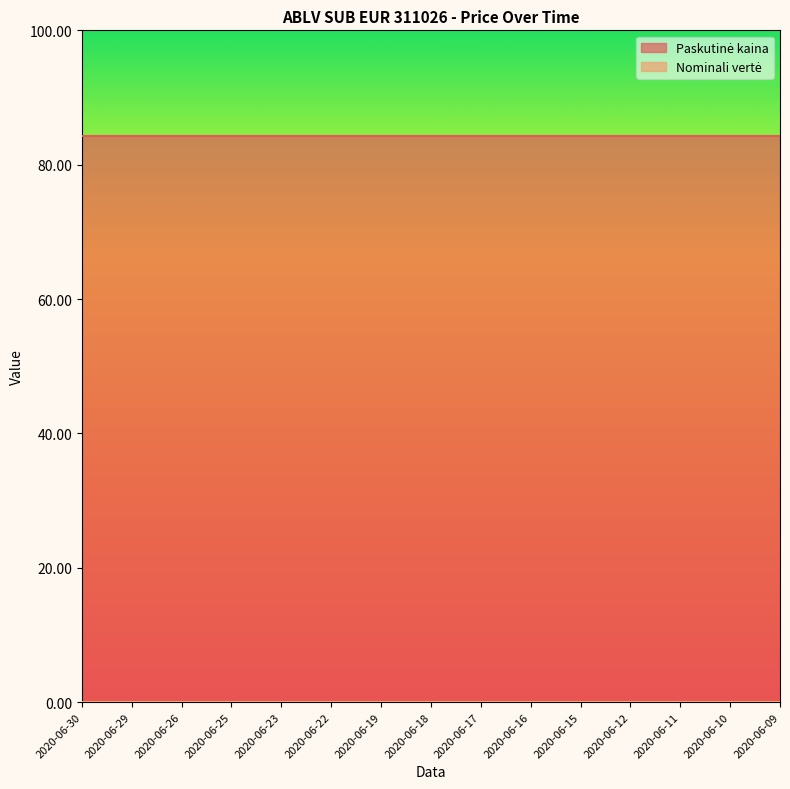

True or false: Paskutinė kaina has a value of 84.3 at 2020-06-11.

True